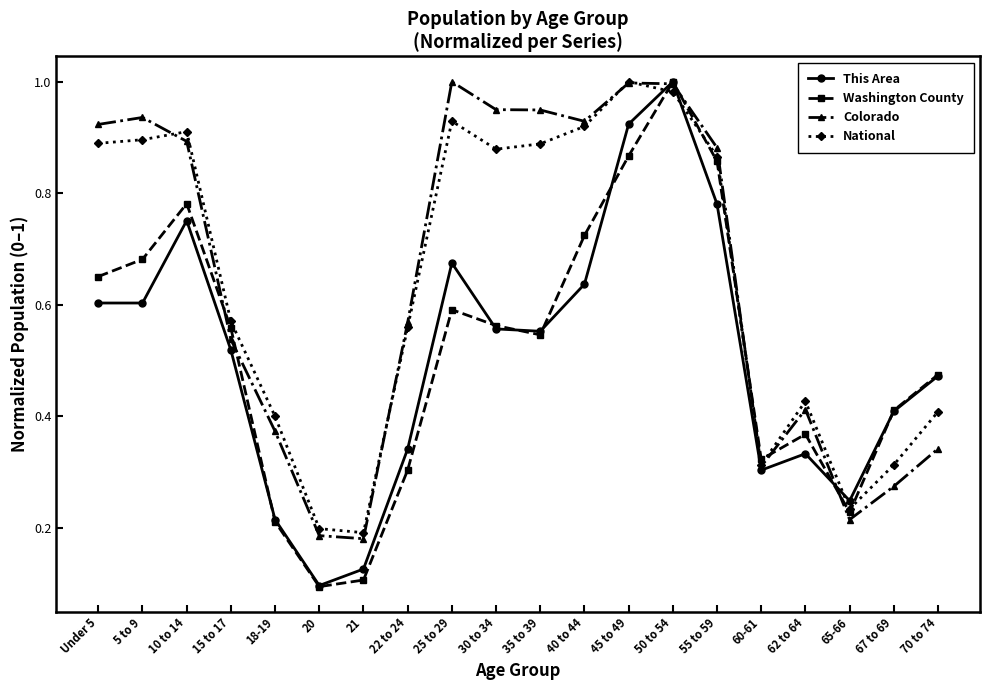

What is the label of the 12th point from the right?

25 to 29